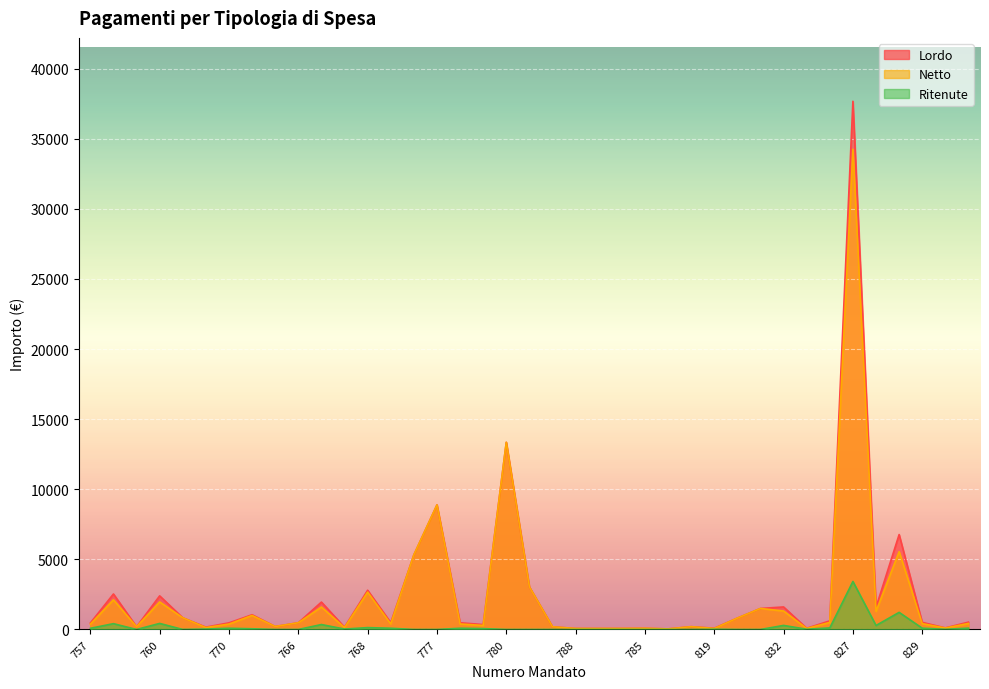

Does the chart display data point markers on the line(s)?

No